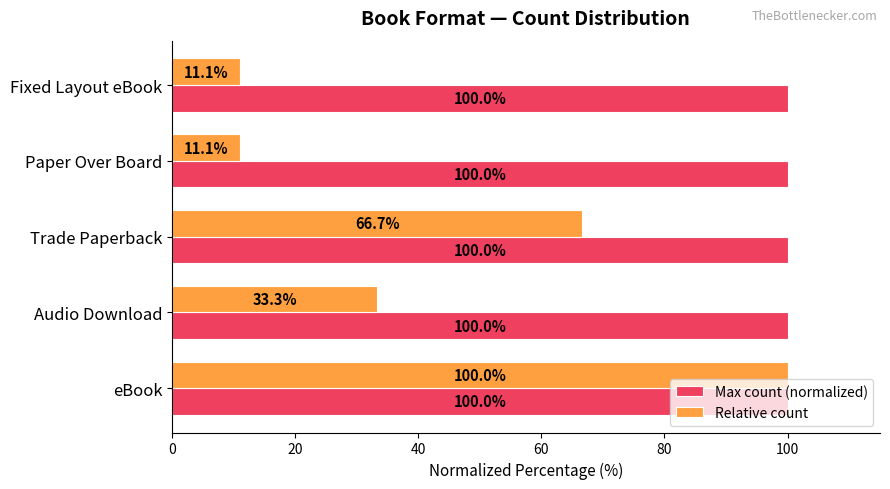

What is the average value of the Relative count series?

44.4